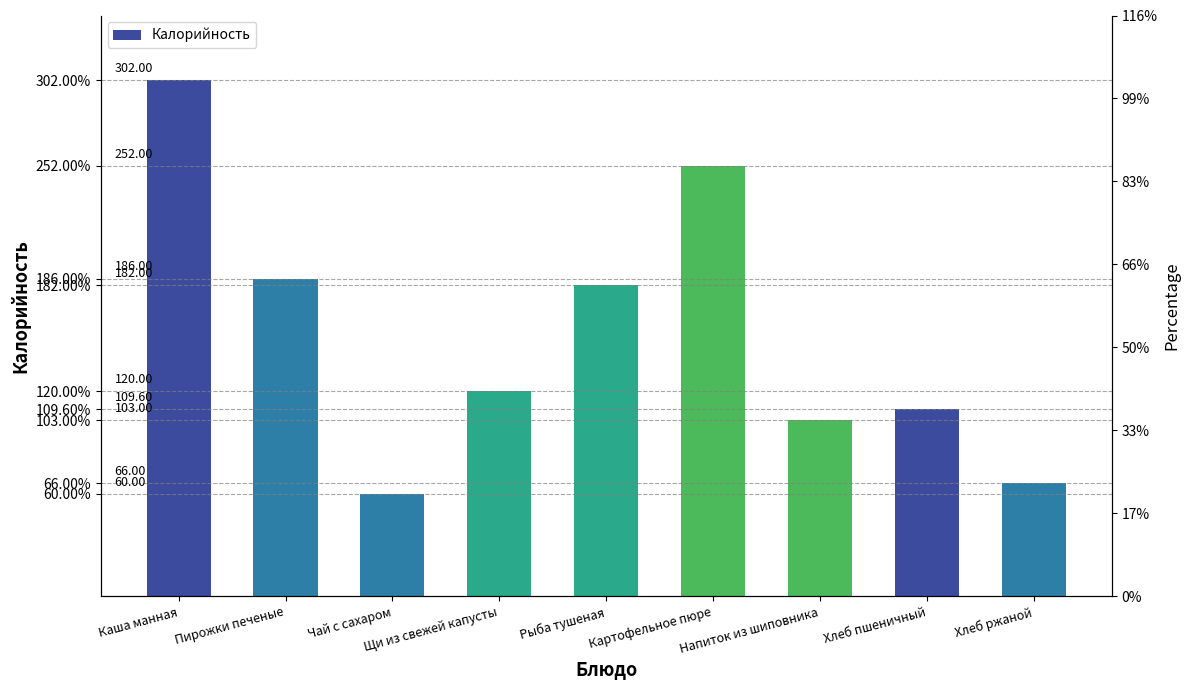

True or false: the data shows 313.6 at Пирожки печеные.

False